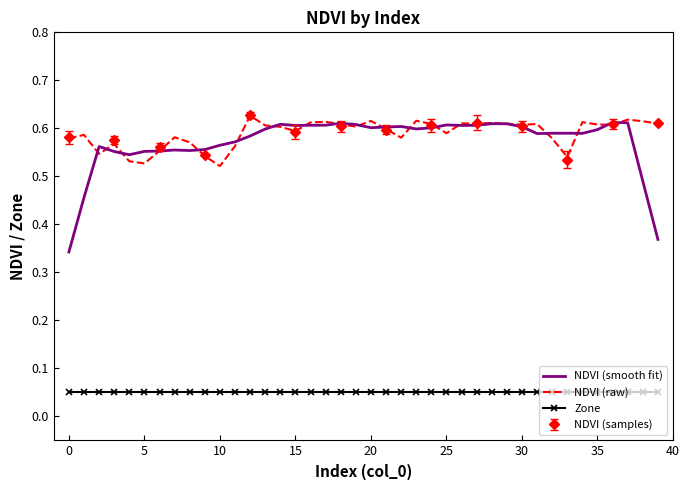

True or false: NDVI (raw) and Zone cross at least once.

False